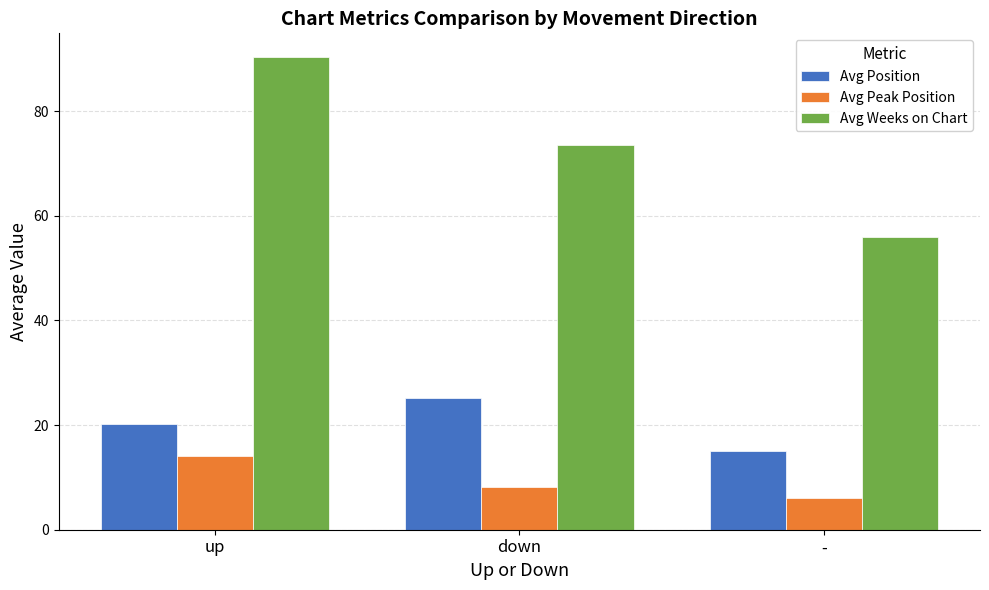

Are the bars grouped side by side (vs. stacked)?

Yes